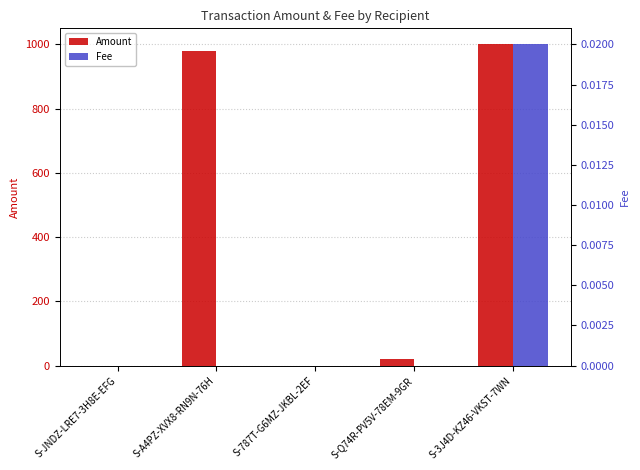

Which series has the largest range (max minus min)?

Amount